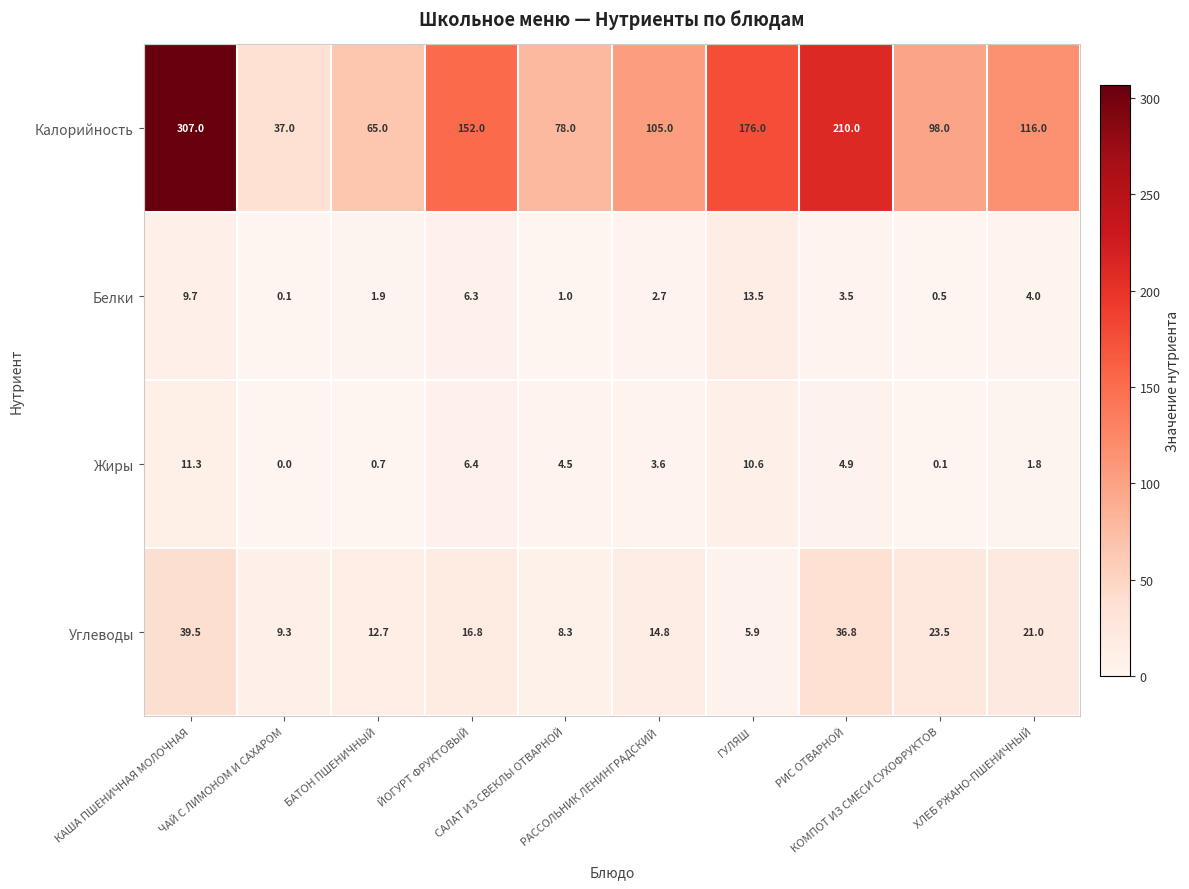

Count the number of data series in this chart.

4